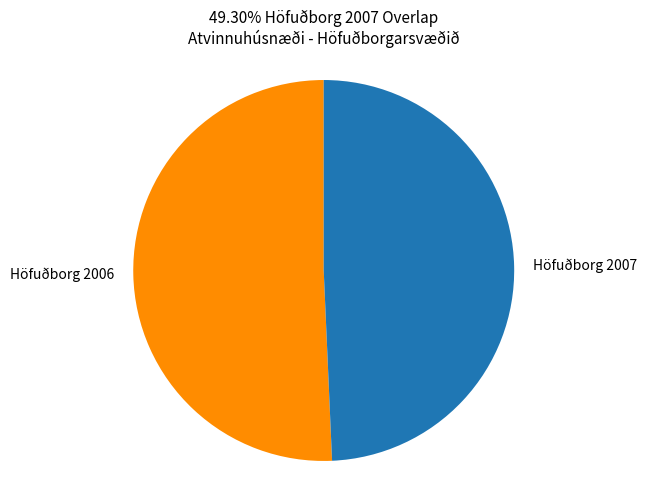

Is the sum of Höfuðborg 2007 and Höfuðborg 2006 greater than half?

Yes